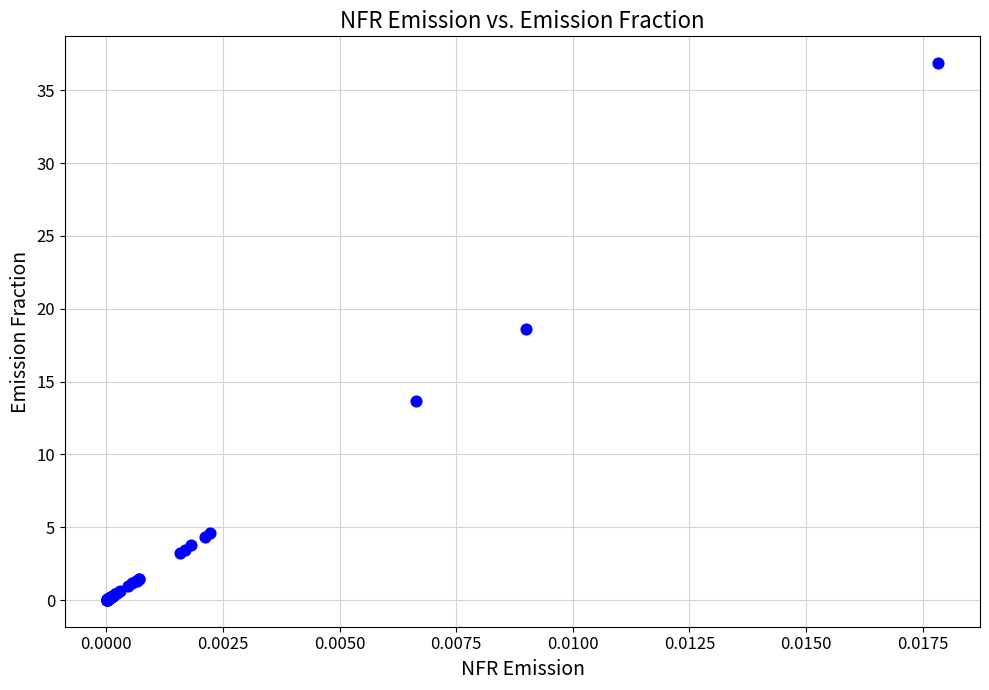

What Y value in the scatter plot is closest to 18?

18.6